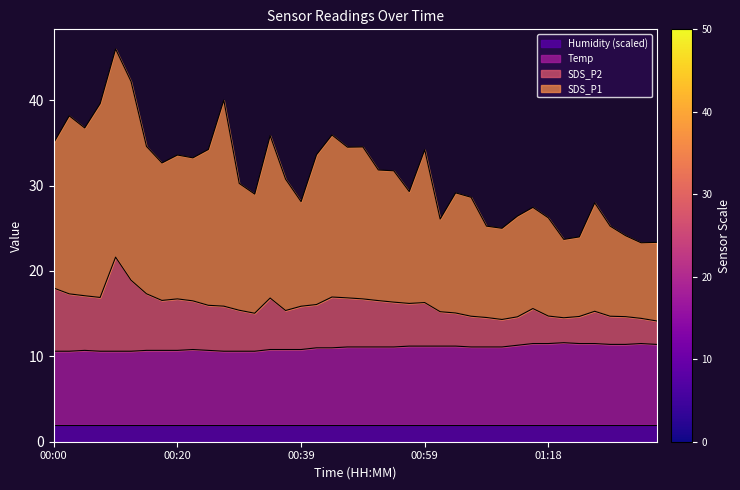

What is the maximum value for Humidity (scaled)?

2.0